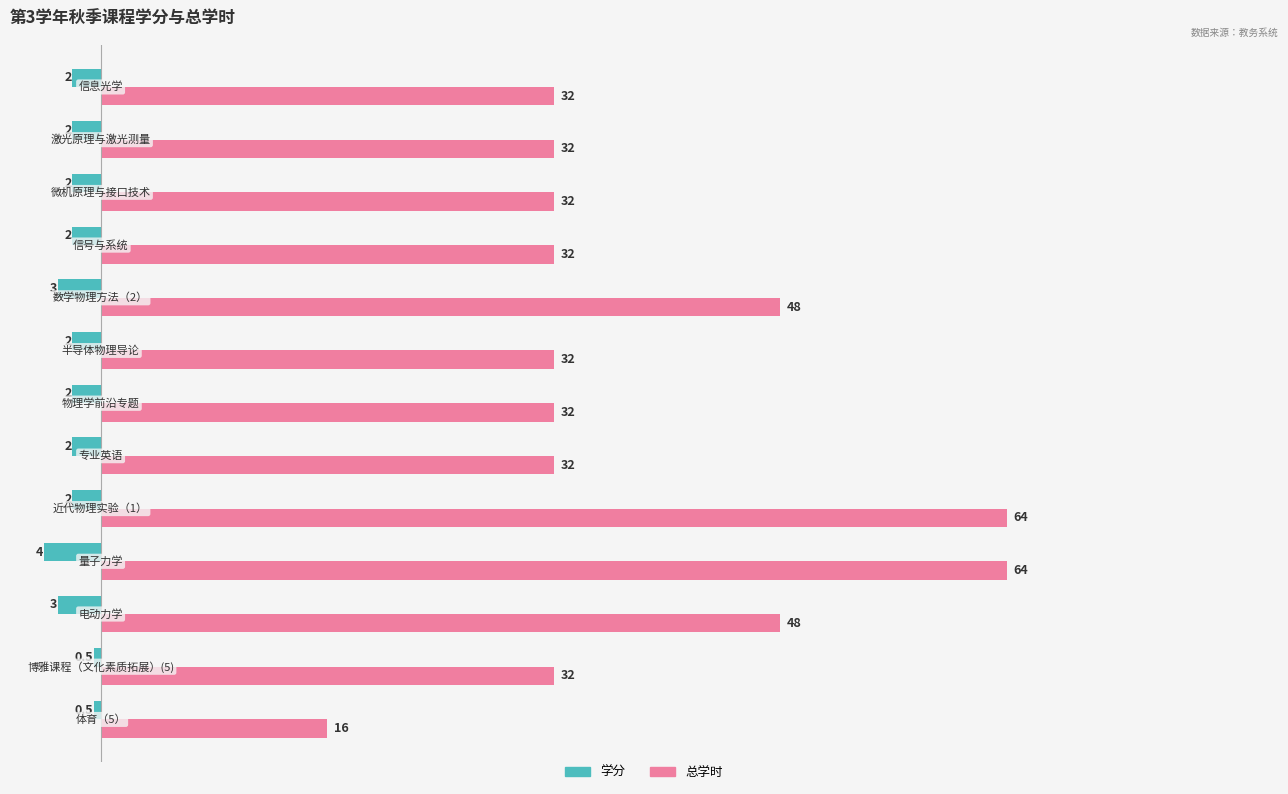

Which series has the largest range (max minus min)?

总学时